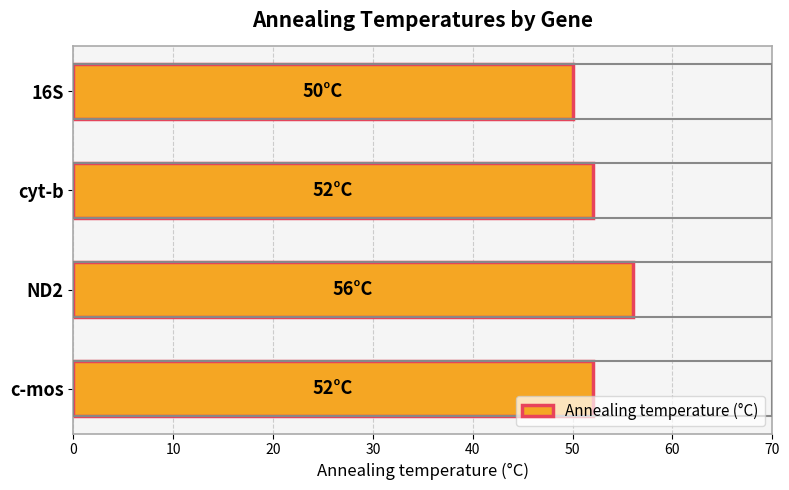

What is the label of the 4th bar from the top?

c-mos